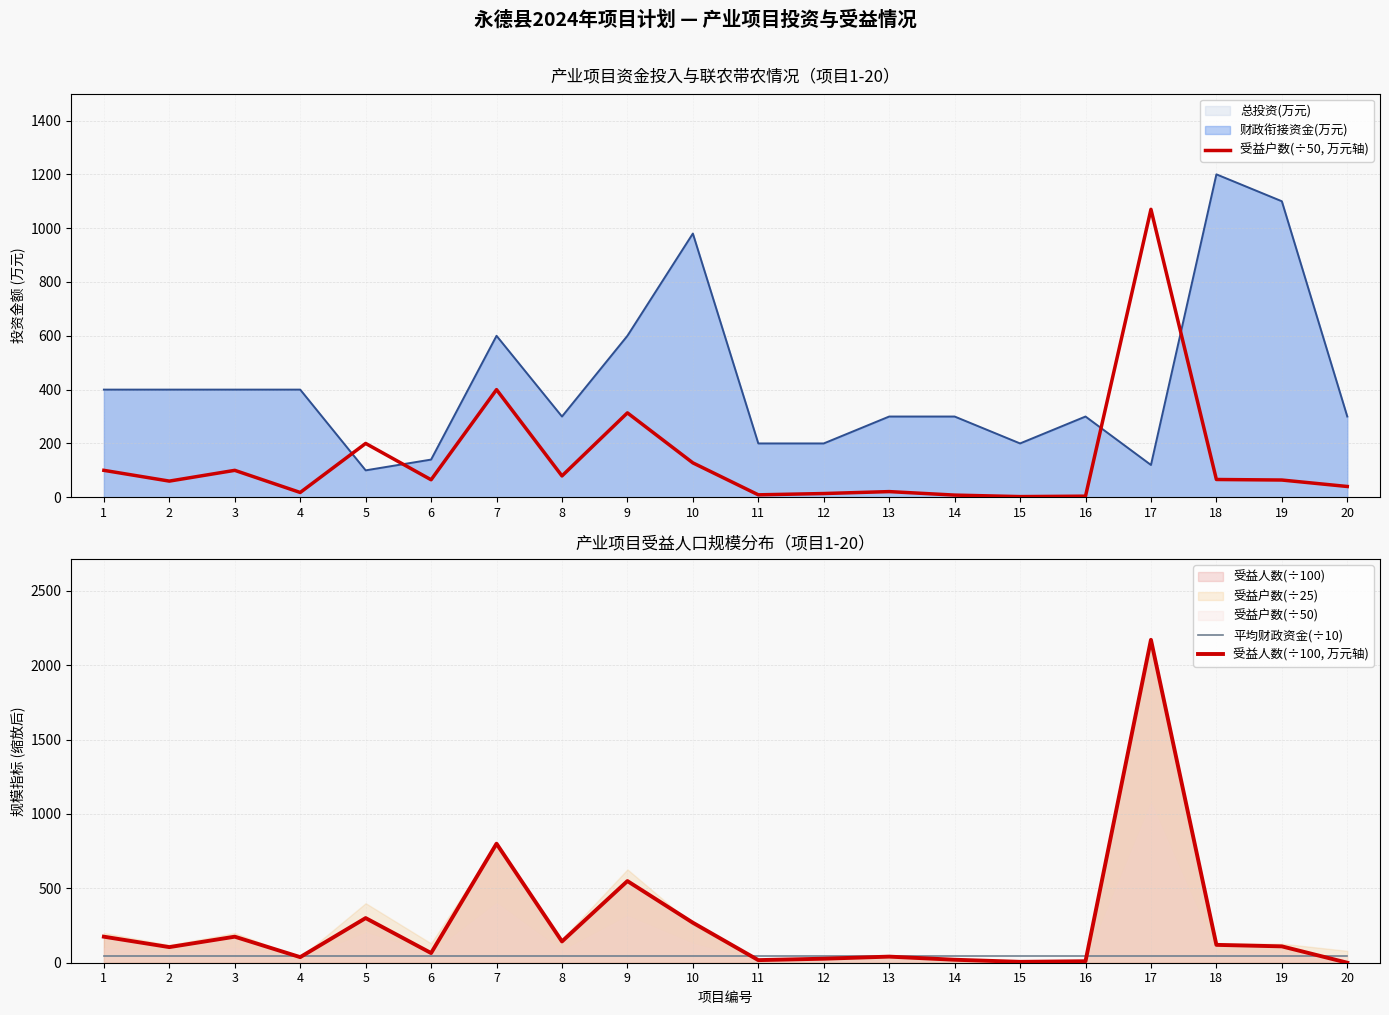

True or false: 受益户数(÷50, 万元轴) has a value of 200.0 at 5.

True